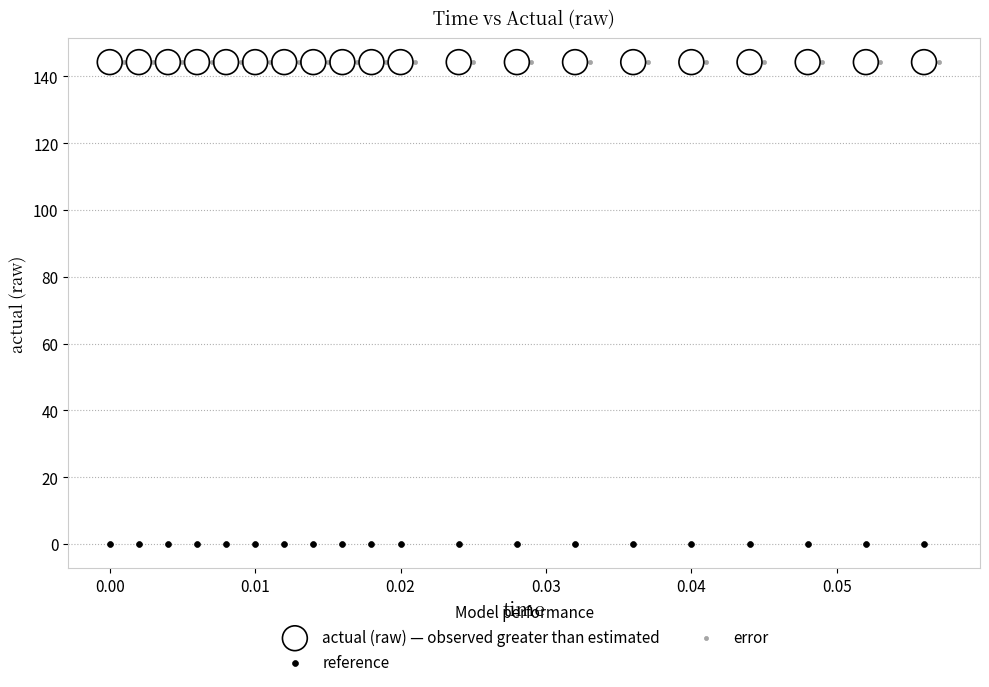

Which series contains the lowest Y value?

reference